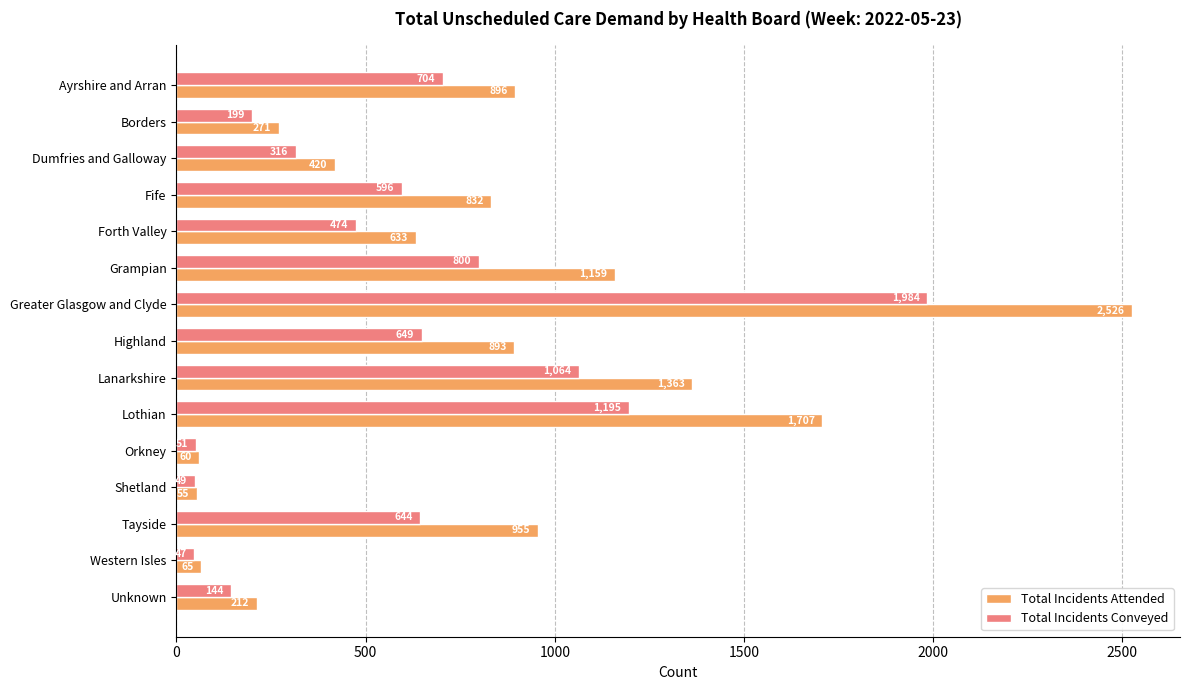

Is it true that Total Incidents Attended equals 65 at Western Isles?

True